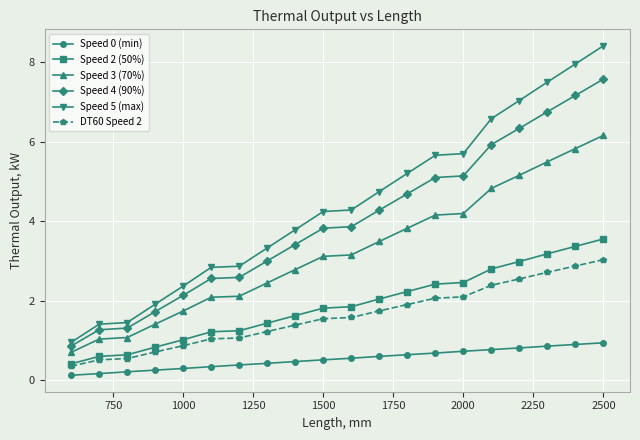

What is the value of the DT60 Speed 2 point at the 14th from the left?

2.1